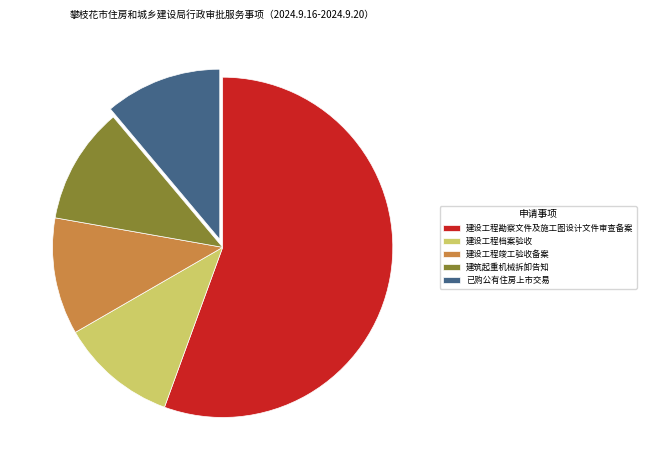

How many segments does this pie chart have?

5